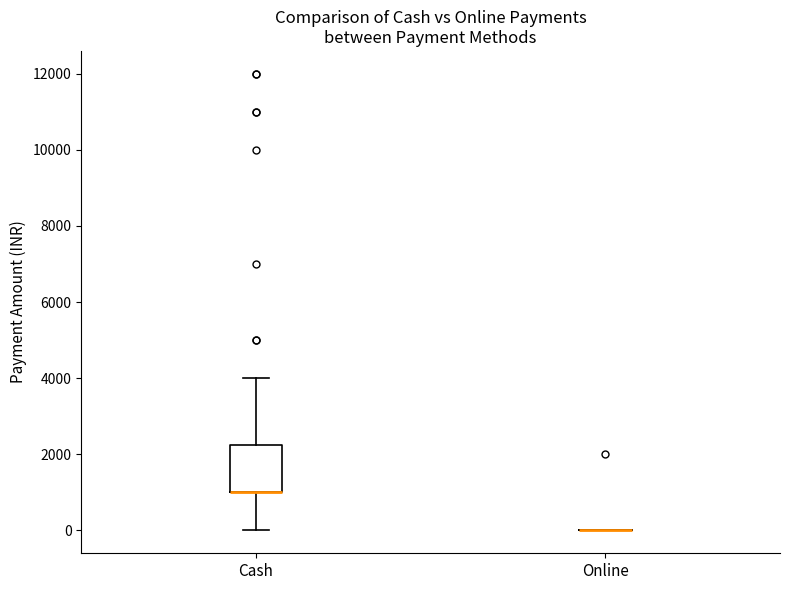

Where does the lower whisker of the box for Cash end on the y-axis? The values are not printed on the chart, so give them approximately, as read against the axis.

0